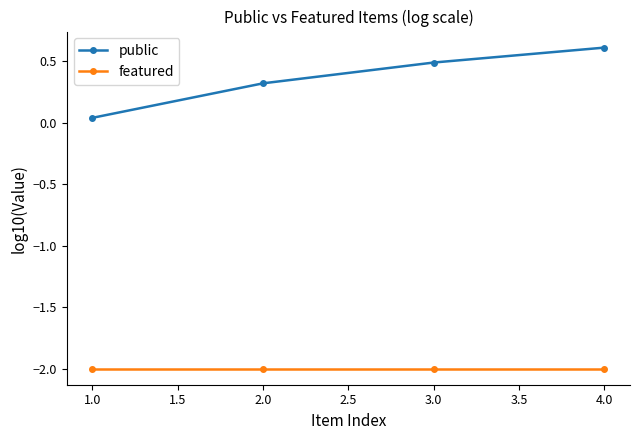

What is the total value across all series at 2.0?

-1.7